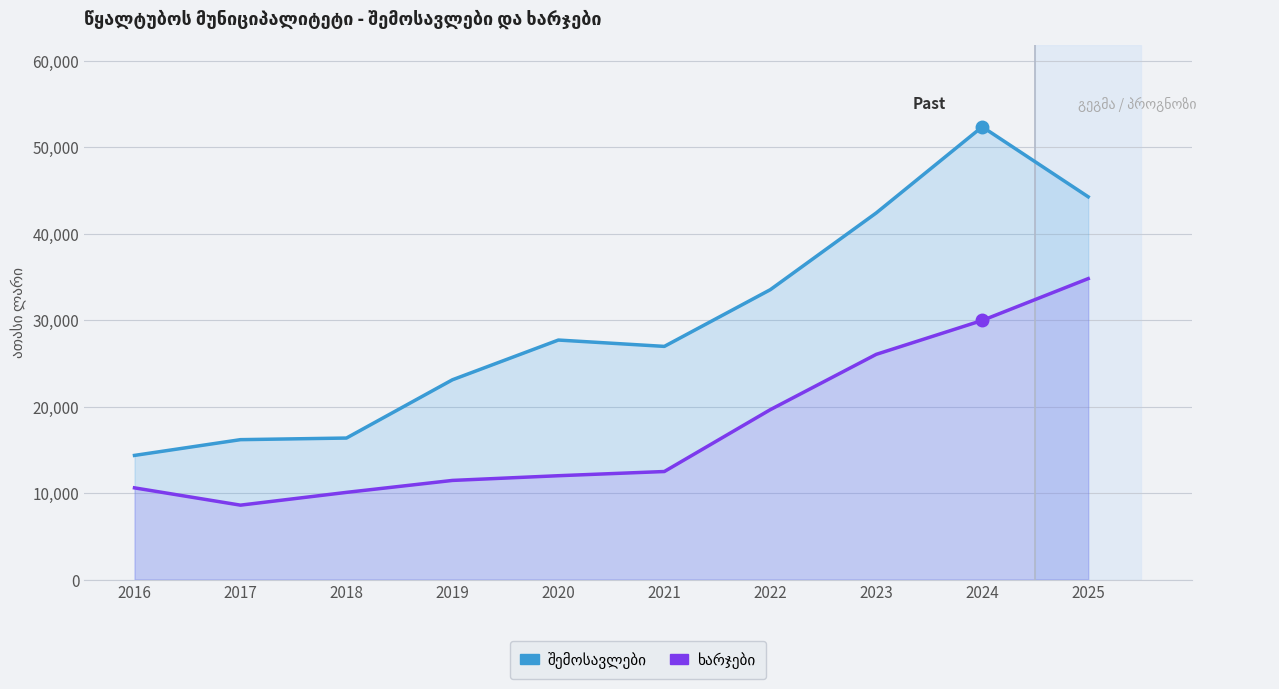

Which series has the largest total across all categories?

შემოსავლები